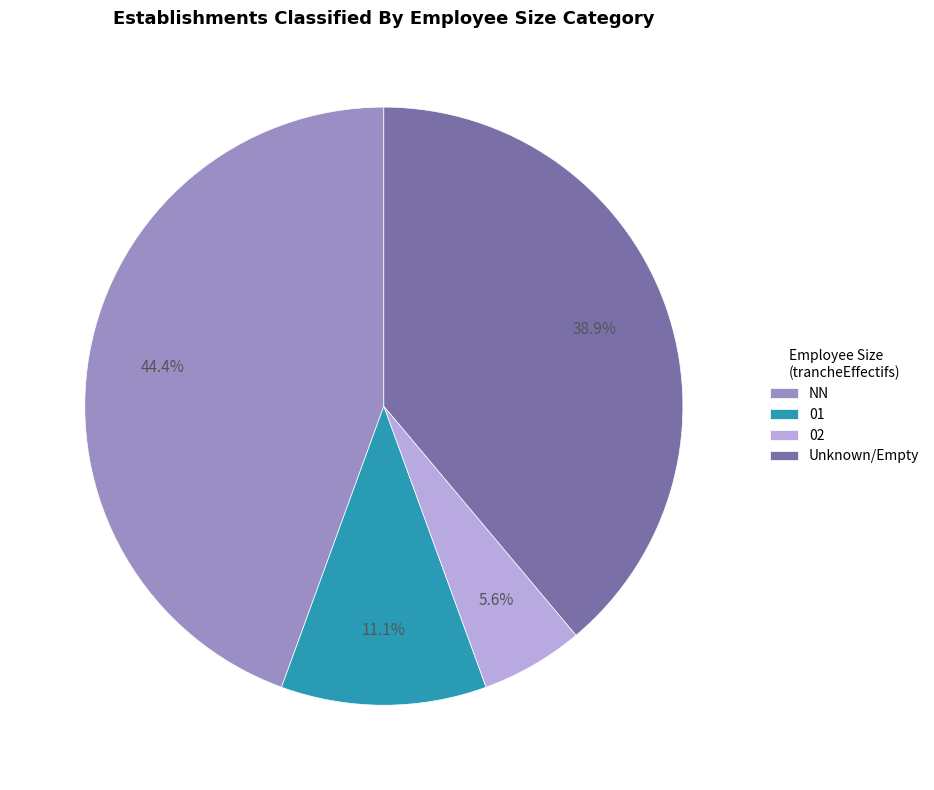

To the nearest percent, what portion does 02 represent?

6%